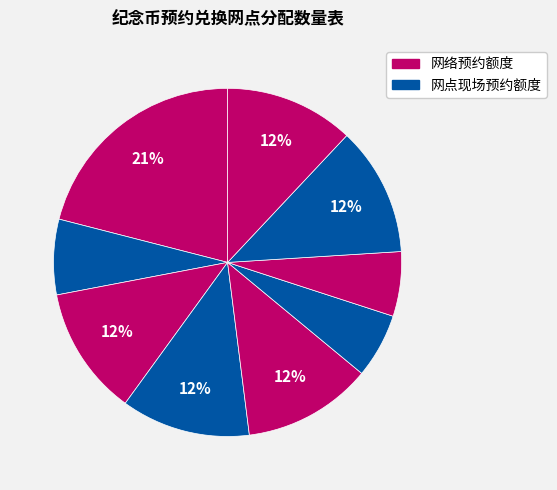

How many segments does this pie chart have?

9